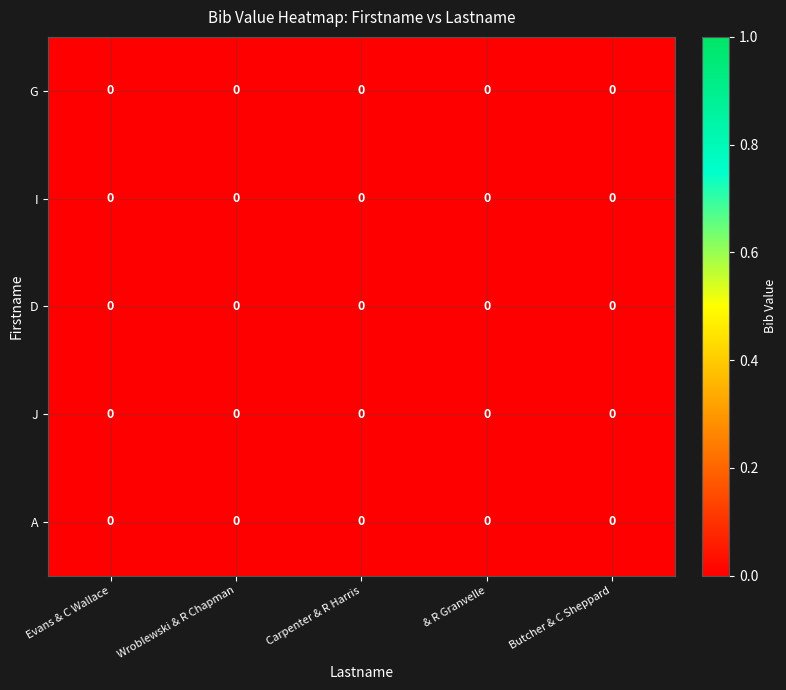

At which category is the sum across all series the highest?

Carpenter & R Harris